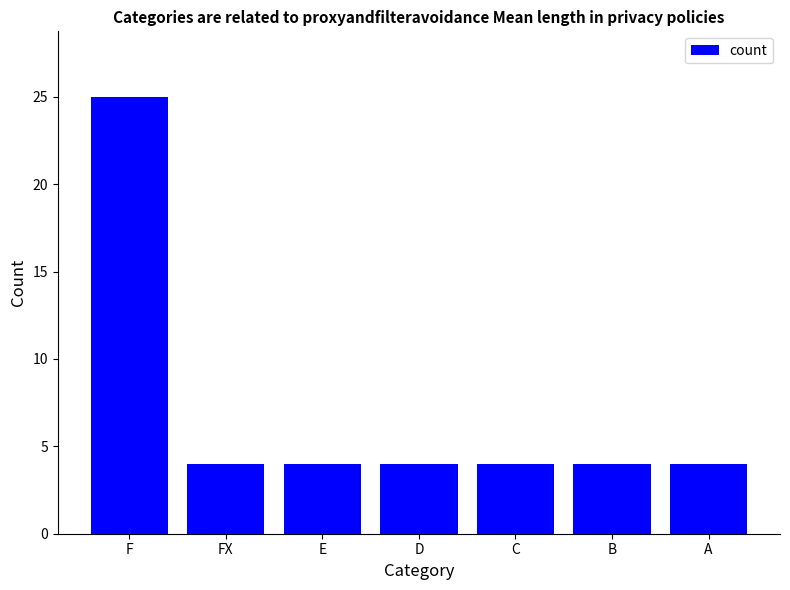

Reading right to left, extract all data points from this chart.

A=4	B=4	C=4	D=4	E=4	FX=4	F=25